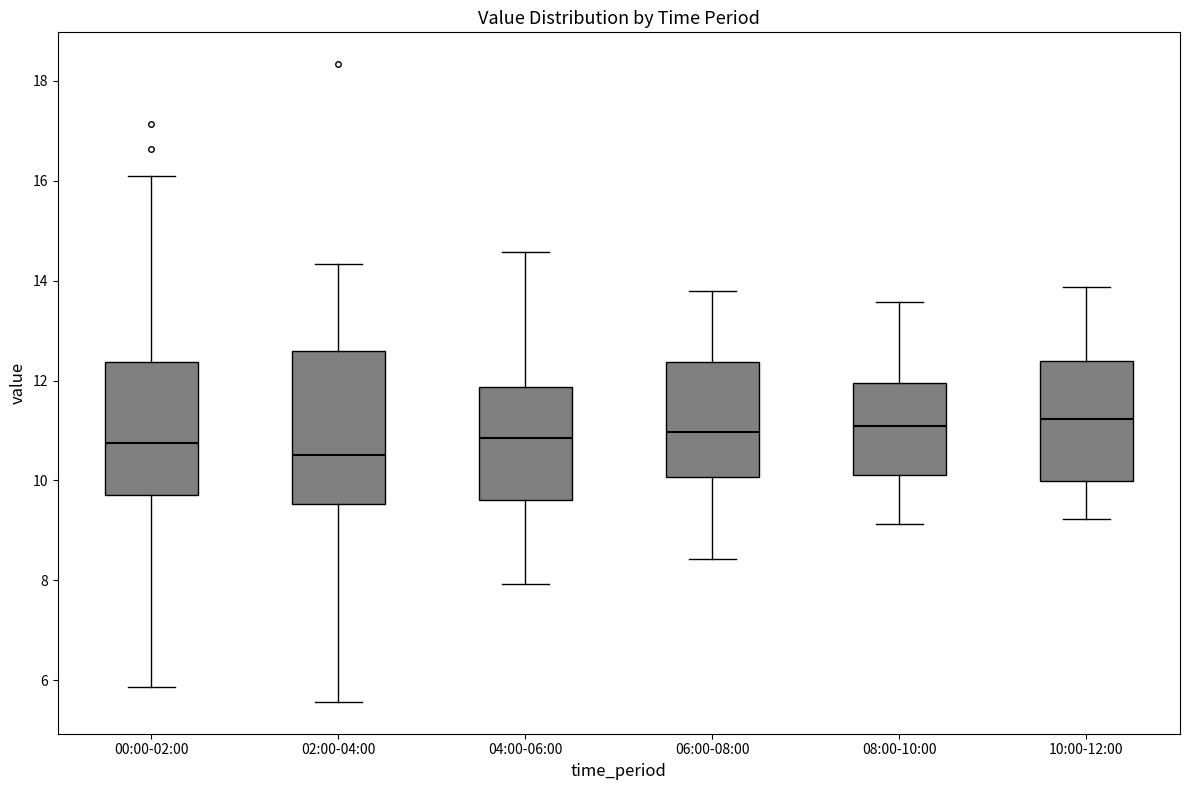

Where does the lower whisker of the box for 02:00-04:00 end on the y-axis? The values are not printed on the chart, so give them approximately, as read against the axis.

5.6